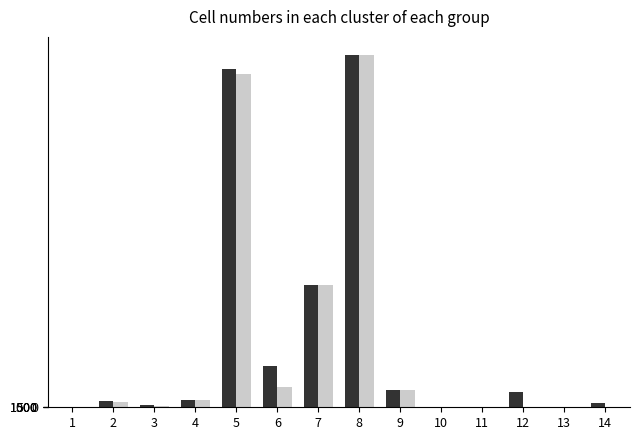

Are the bars horizontal?

No